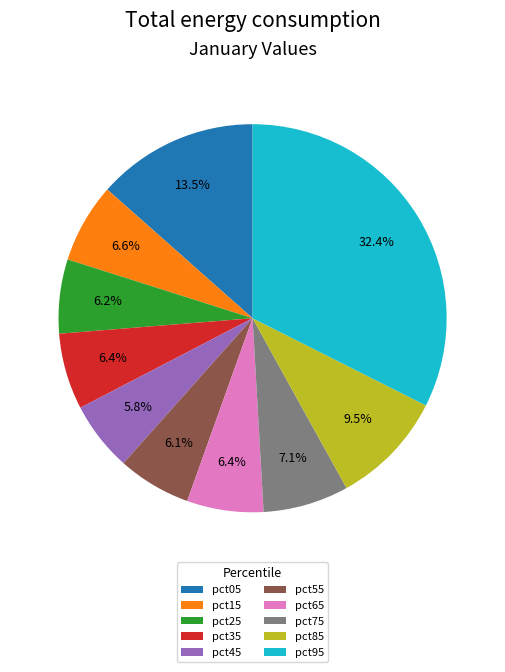

What percentage is the pct65 slice, to the nearest percent?

6%